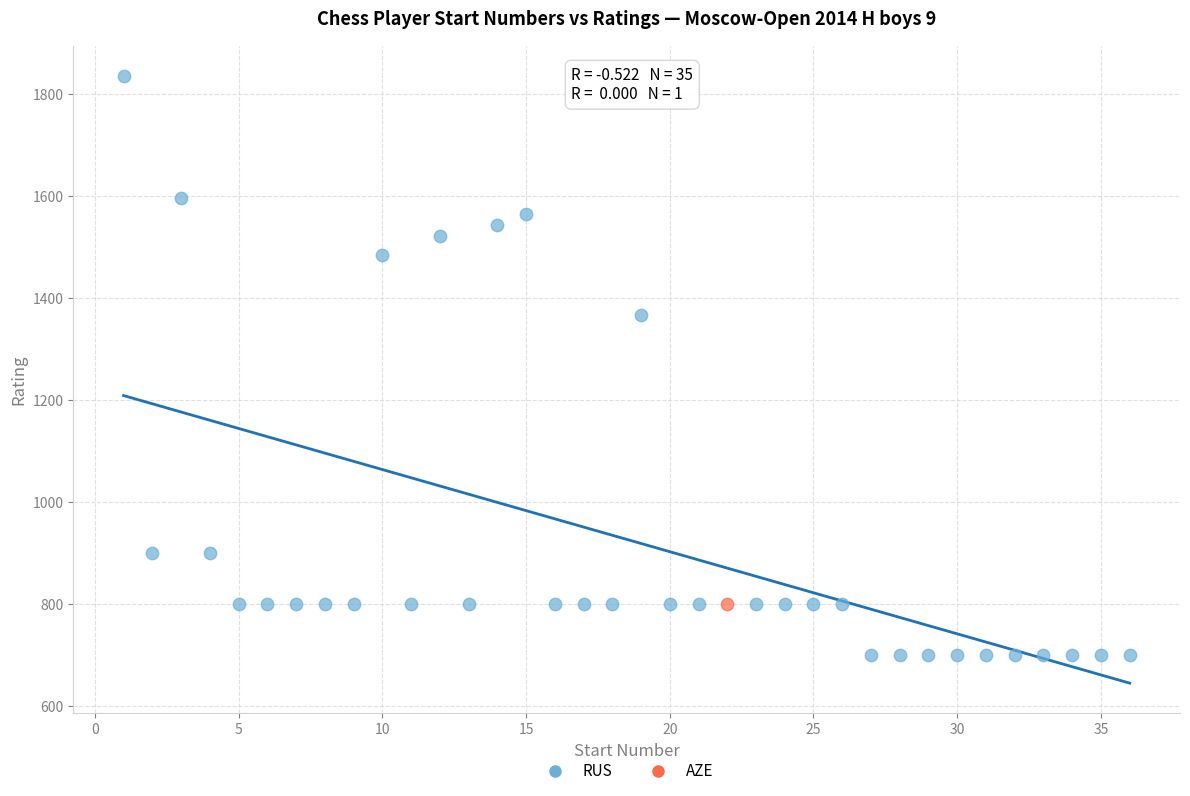

What are all the series names shown in the legend?

RUS, AZE